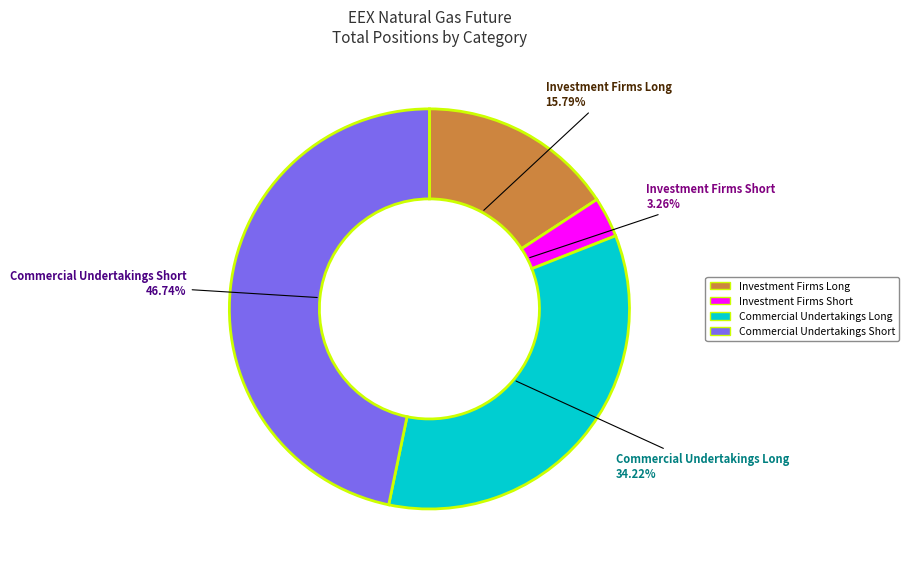

Between Investment Firms Short and Commercial Undertakings Short, which is larger?

Commercial Undertakings Short